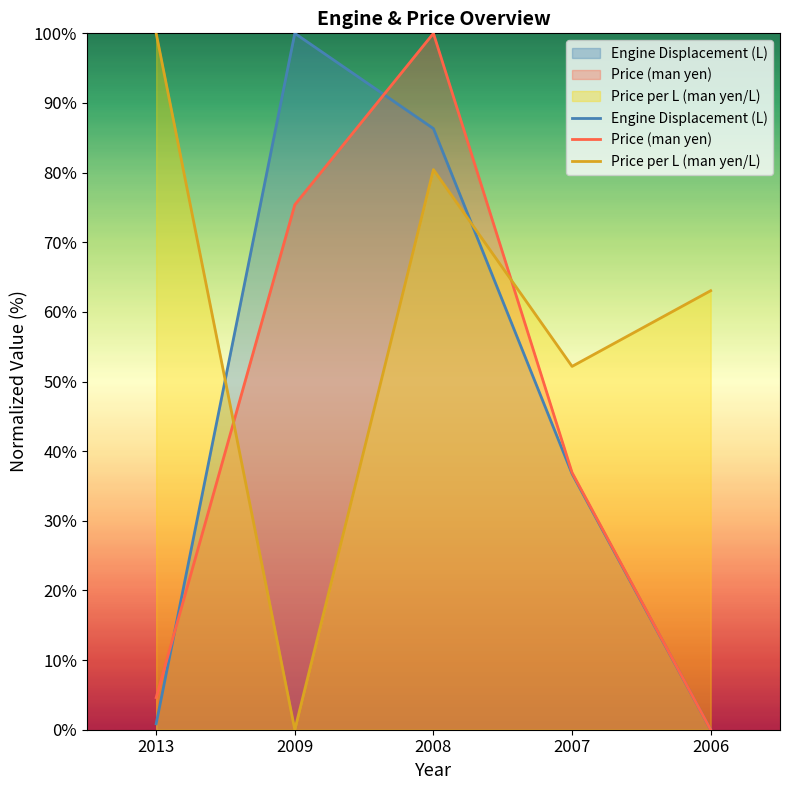

Reading left to right, extract all data points from this chart.

Engine Displacement (L): 2013=0.9	2009=100.0	2008=86.3	2007=36.8	2006=0.0
Price (man yen): 2013=4.6	2009=75.4	2008=100.0	2007=36.9	2006=0.0
Price per L (man yen/L): 2013=100.0	2009=0.0	2008=80.4	2007=52.2	2006=63.0